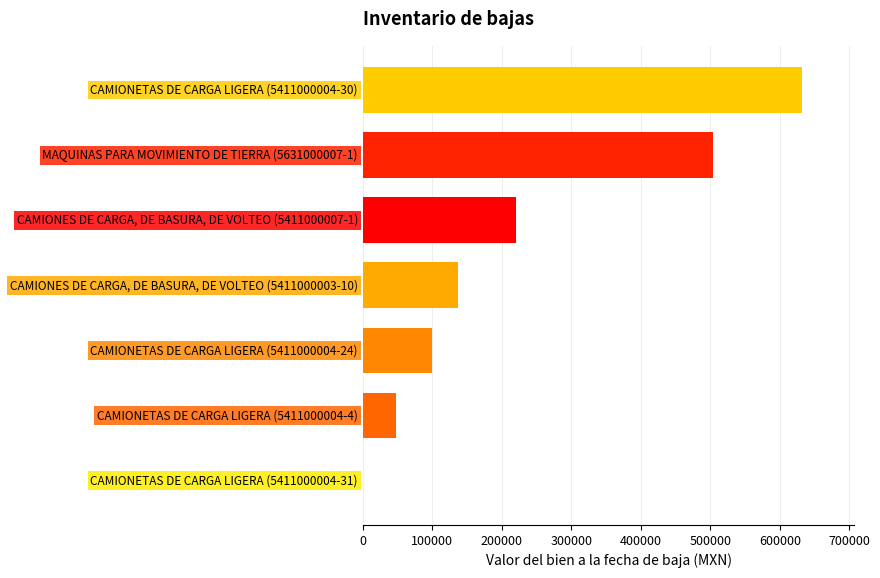

What is the sum of all values?

1640090